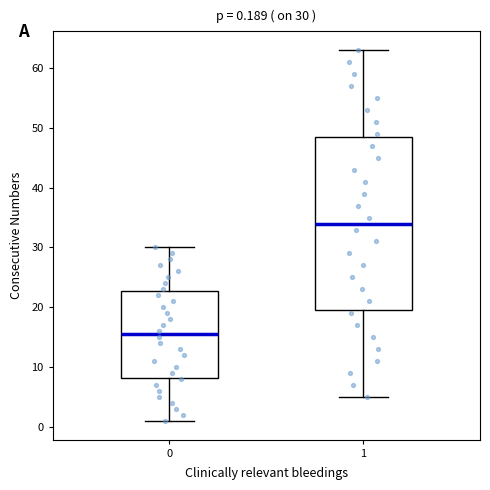

Which box is the tallest, from its lower edge to its upper edge?

1